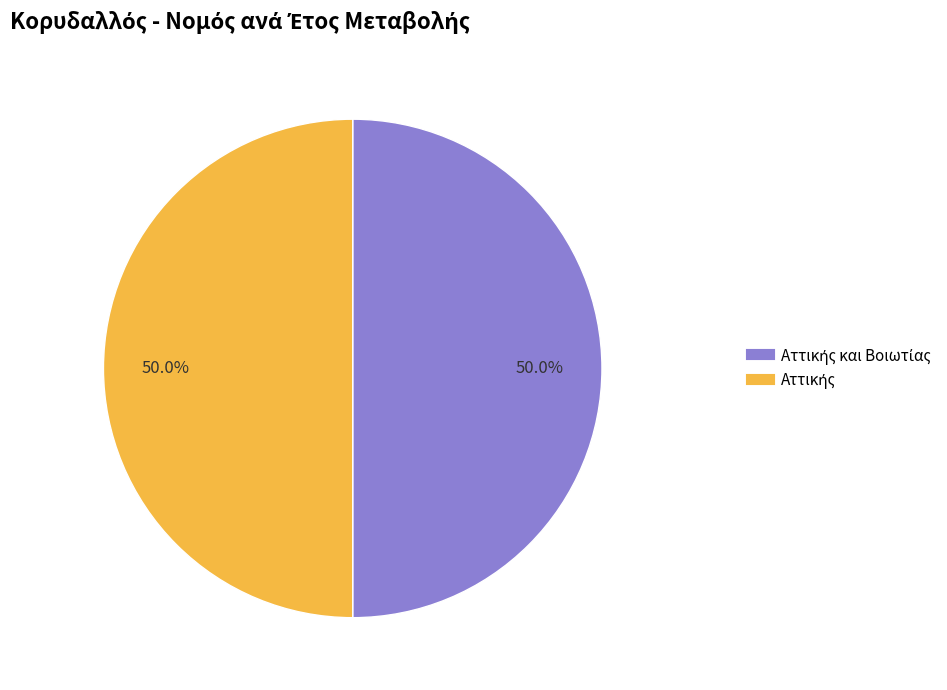

To the nearest percent, what is the difference between the largest and smallest slice percentages?

0%